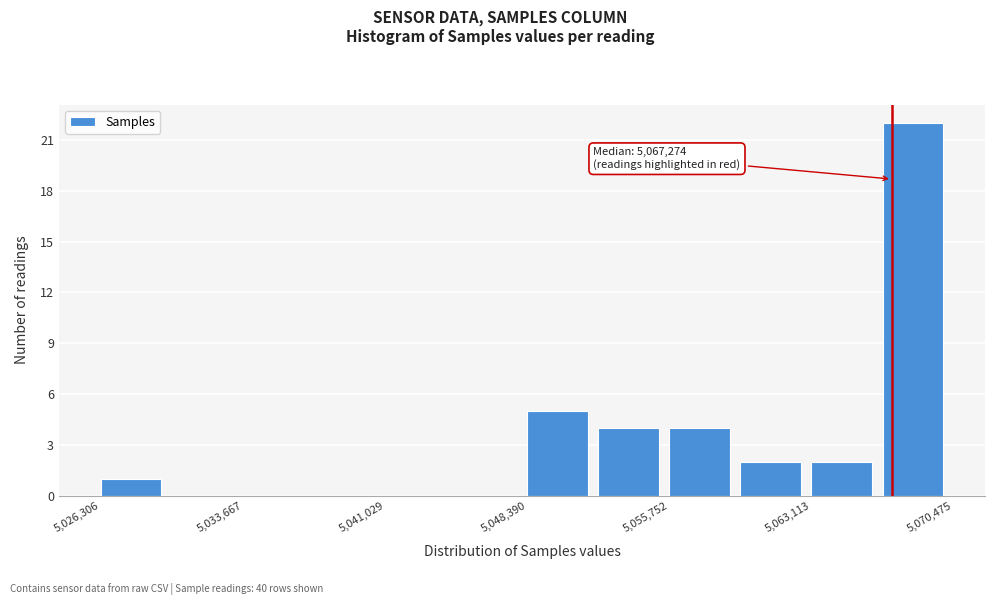

Around what value on the x-axis is the tallest bar? Give the approximate position of its centre, as read against the axis.

5068000